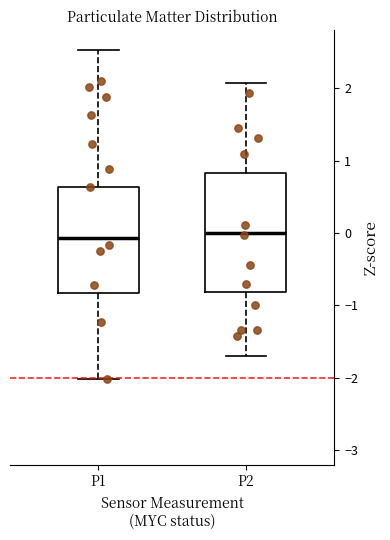

Reading left to right, read every box against the y-axis: the position of its median line, the range the box covers, and the ends of its whiskers. The values are not printed on the chart, so give them approximately, as read against the axis.

P1: median -0.1, box -0.8 to 0.6, whiskers -2.0 to 2.5
P2: median 0.0, box -0.8 to 0.8, whiskers -1.7 to 2.1